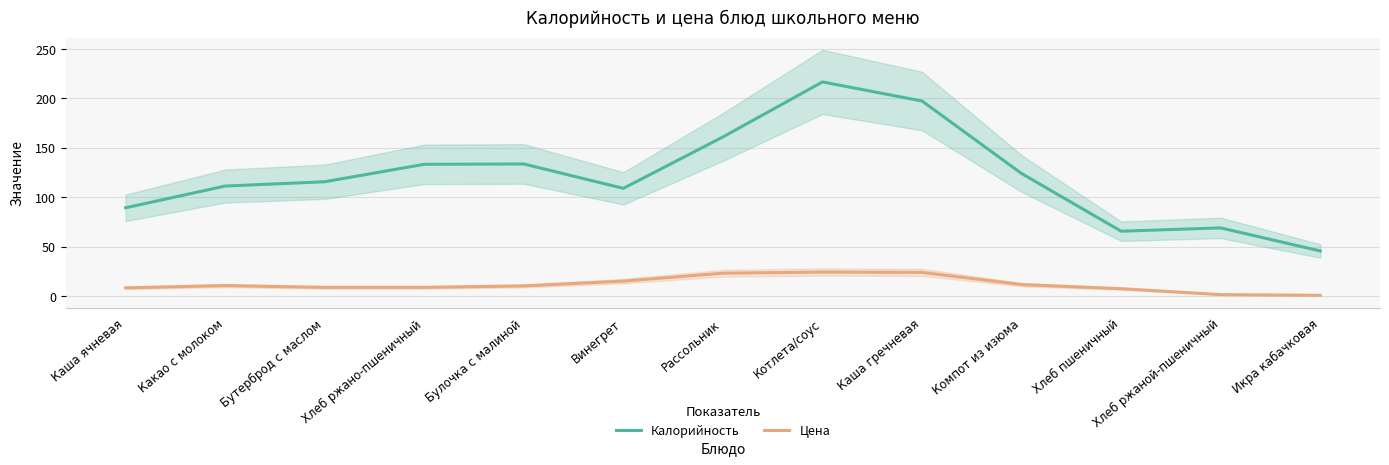

Reading right to left, list all the values displayed in this chart.

Калорийность: Икра кабачковая=45.7	Хлеб ржаной-пшеничный=69.0	Хлеб пшеничный=65.7	Компот из изюма=124.0	Каша гречневая=197.3	Котлета/соус=216.7	Рассольник=161.0	Винегрет=109.0	Булочка с малиной=133.7	Хлеб ржано-пшеничный=133.3	Бутерброд с маслом=115.7	Какао с молоком=111.3	Каша ячневая=89.3
Цена: Икра кабачковая=0.8	Хлеб ржаной-пшеничный=1.5	Хлеб пшеничный=7.5	Компот из изюма=11.7	Каша гречневая=24.0	Котлета/соус=24.3	Рассольник=23.2	Винегрет=15.2	Булочка с малиной=10.3	Хлеб ржано-пшеничный=8.8	Бутерброд с маслом=8.8	Какао с молоком=10.7	Каша ячневая=8.3